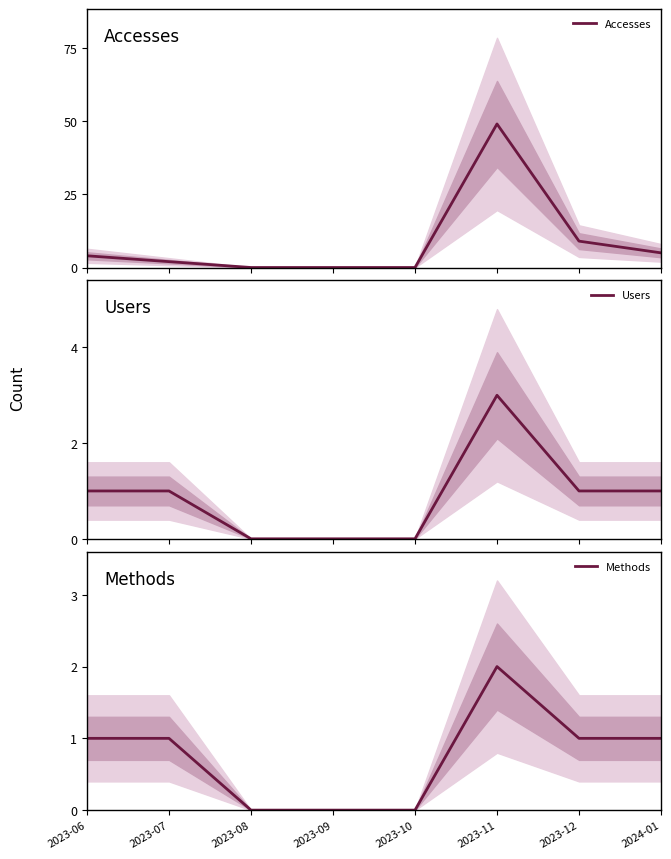

Does the chart display data point markers on the line(s)?

No